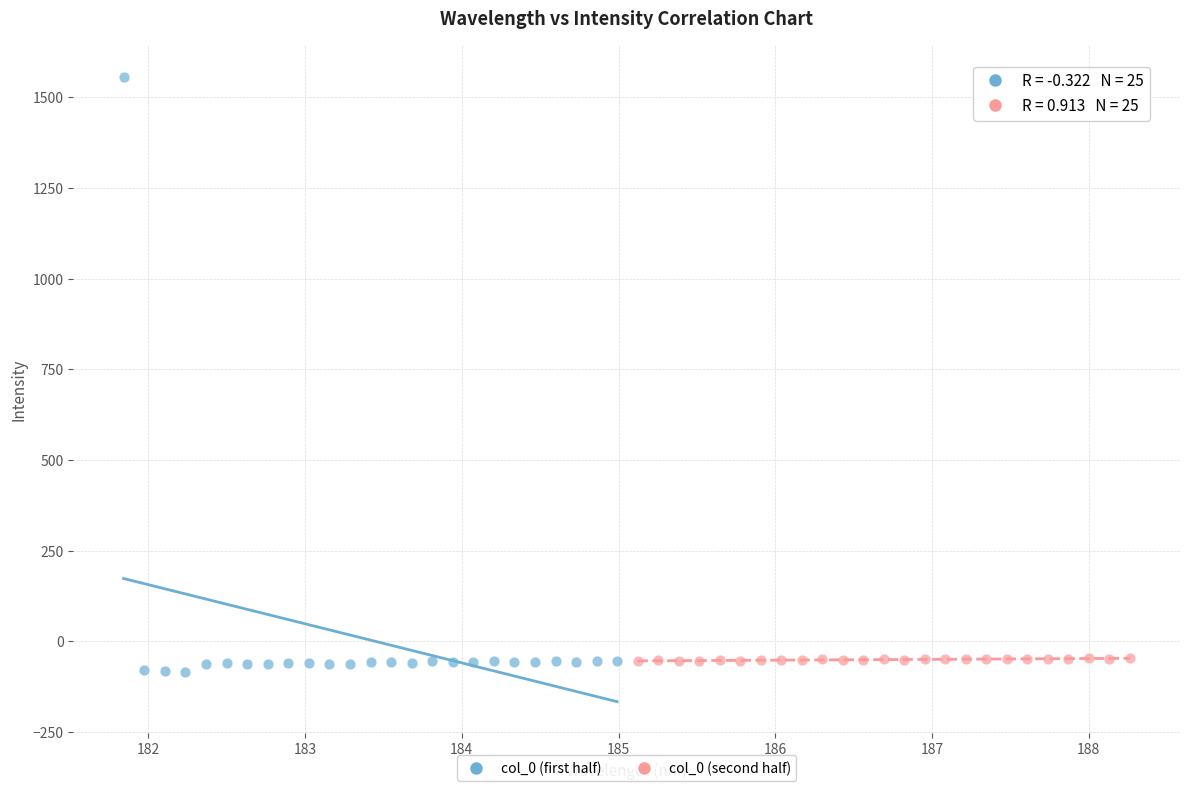

Which series has the largest Y range (max minus min)?

col_0 (first half)